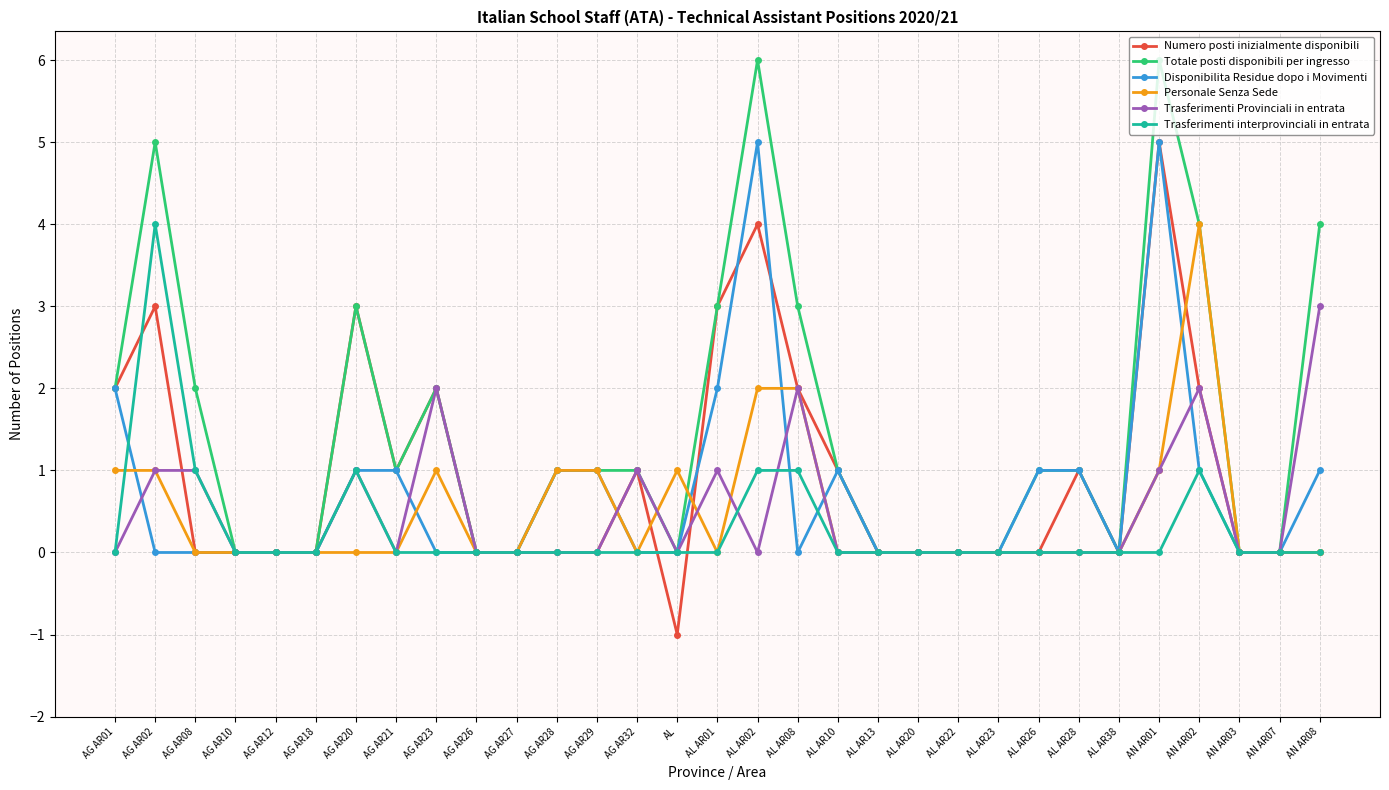

Between AG AR10 and AN AR01, which series saw the biggest shift?

Totale posti disponibili per ingresso